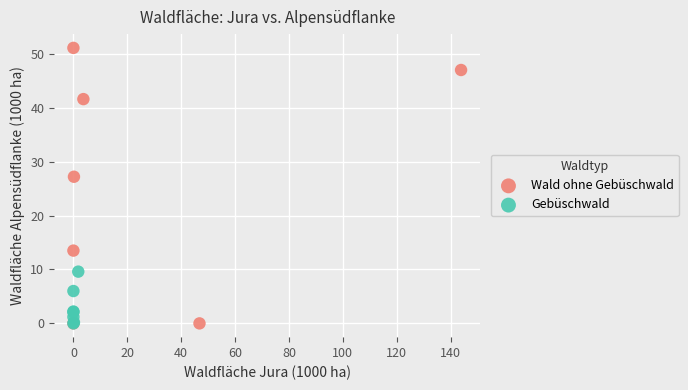

Which series has the widest spread of Y values?

Wald ohne Gebüschwald